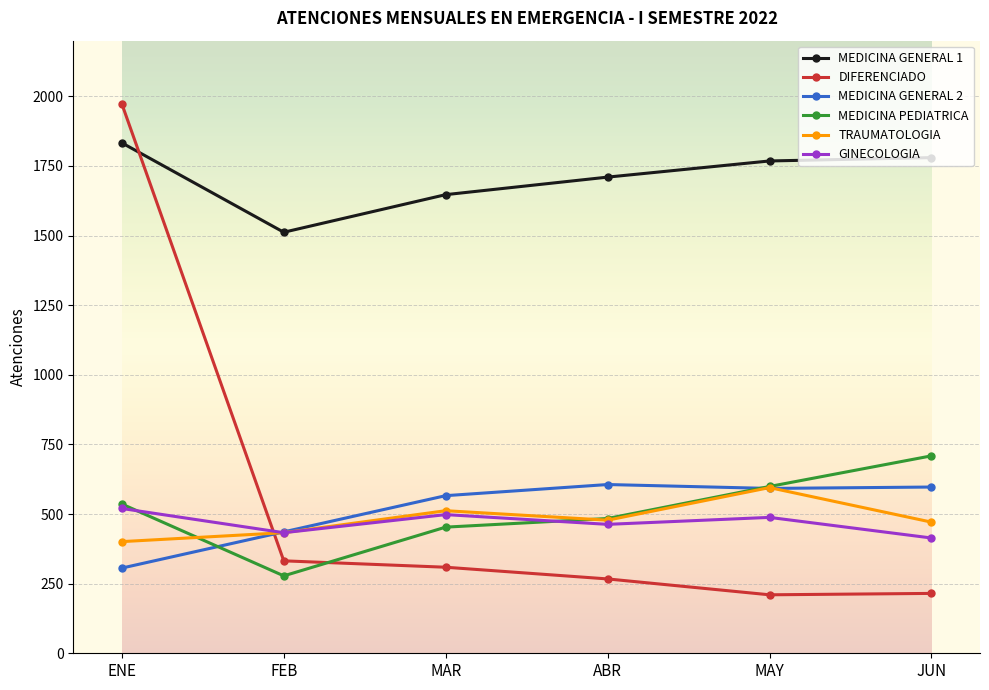

How many categories are shown in the chart?

6